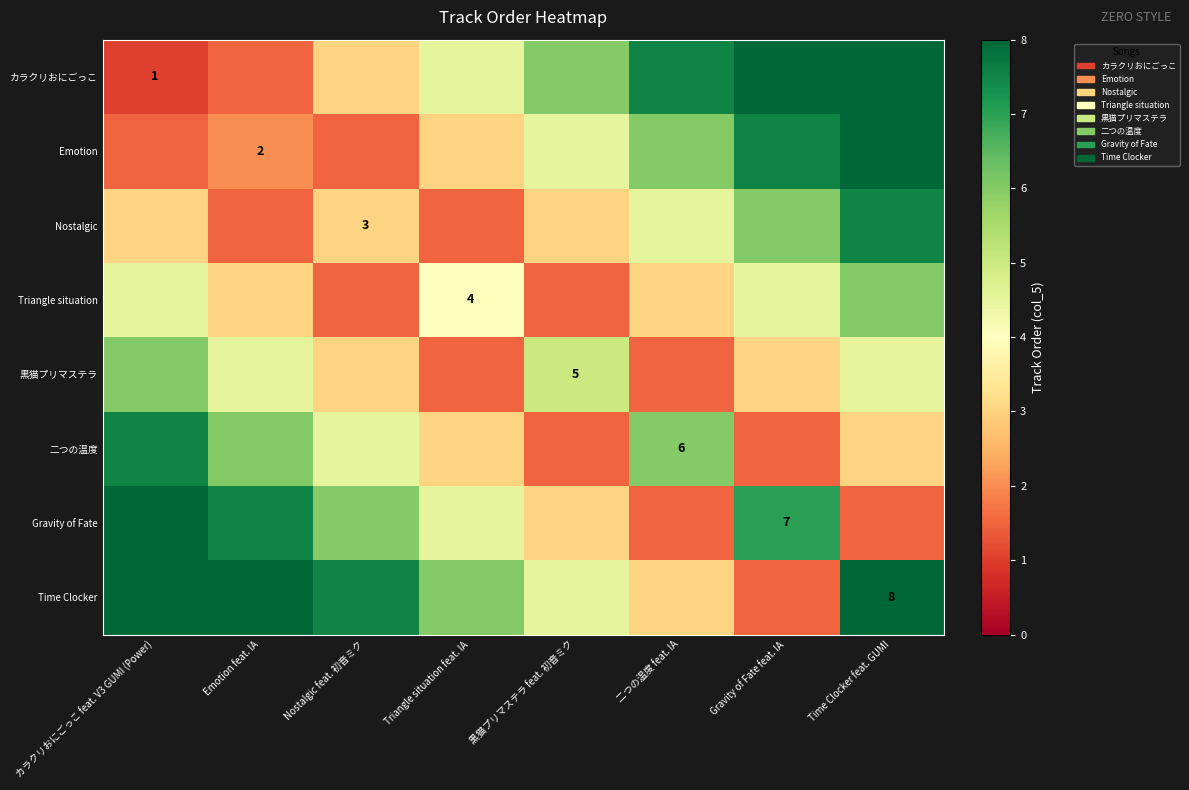

The value of Nostalgic at Nostalgic feat. 初音ミク is 5.2. True or false?

False